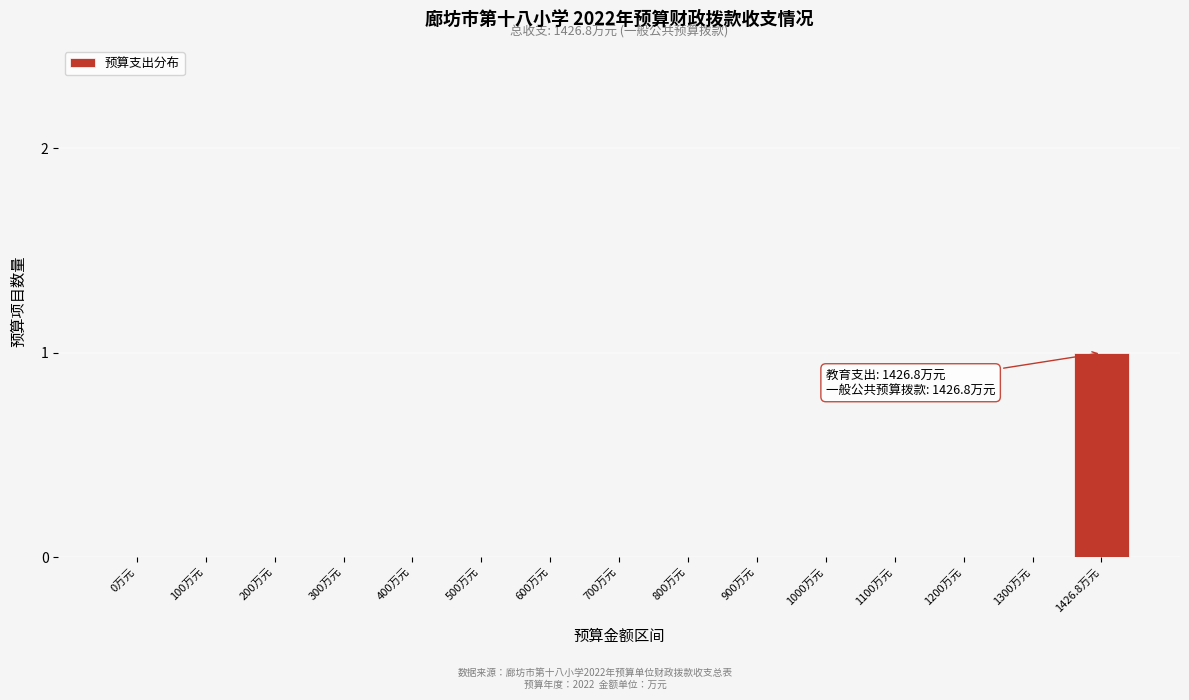

Reading right to left, list all the values displayed in this chart.

1426.8万元=1	1300万元=0	1200万元=0	1100万元=0	1000万元=0	900万元=0	800万元=0	700万元=0	600万元=0	500万元=0	400万元=0	300万元=0	200万元=0	100万元=0	0万元=0